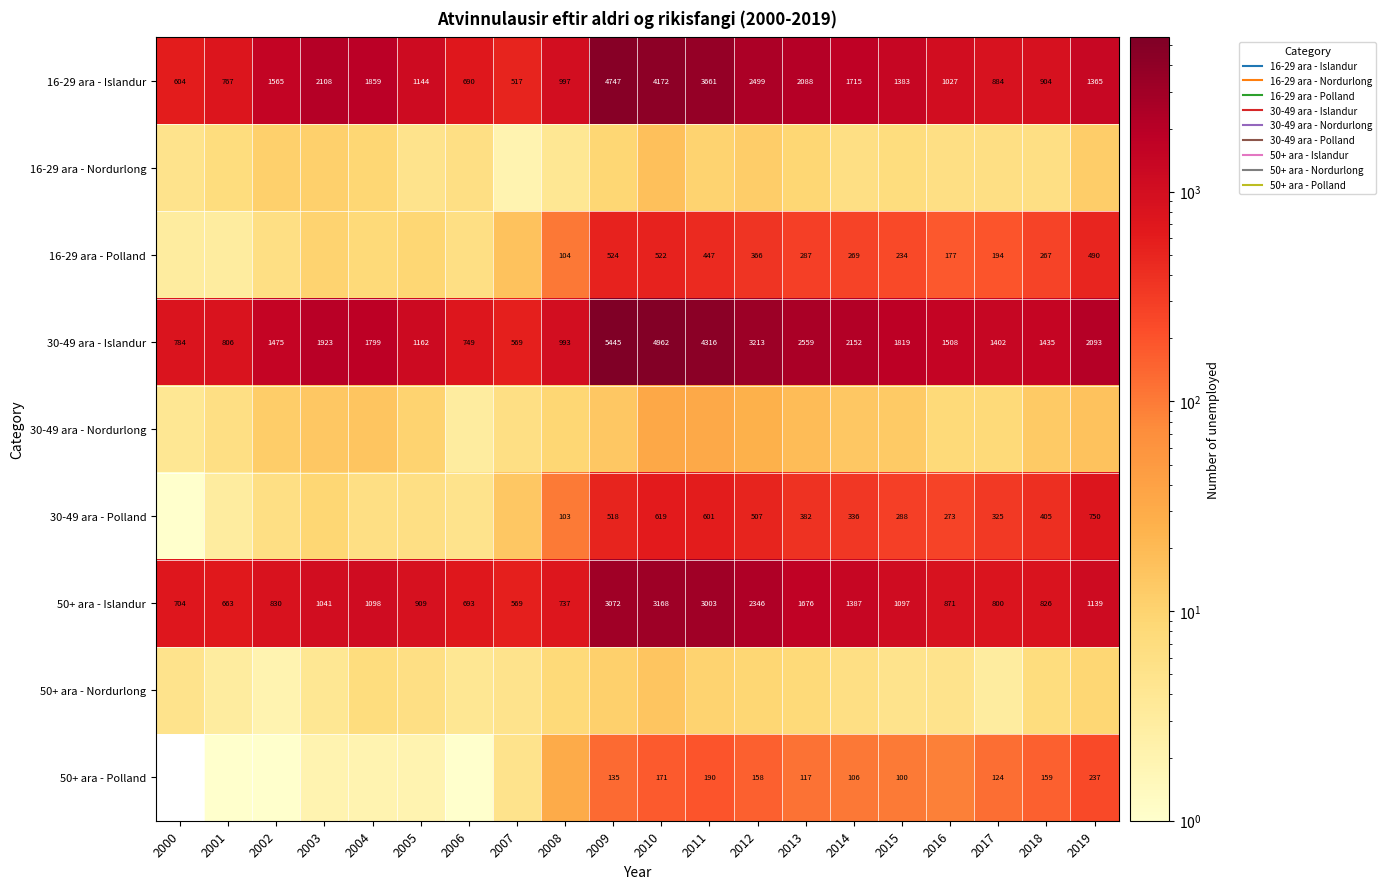

What is the sum of all 30-49 ara - Polland values?

5157